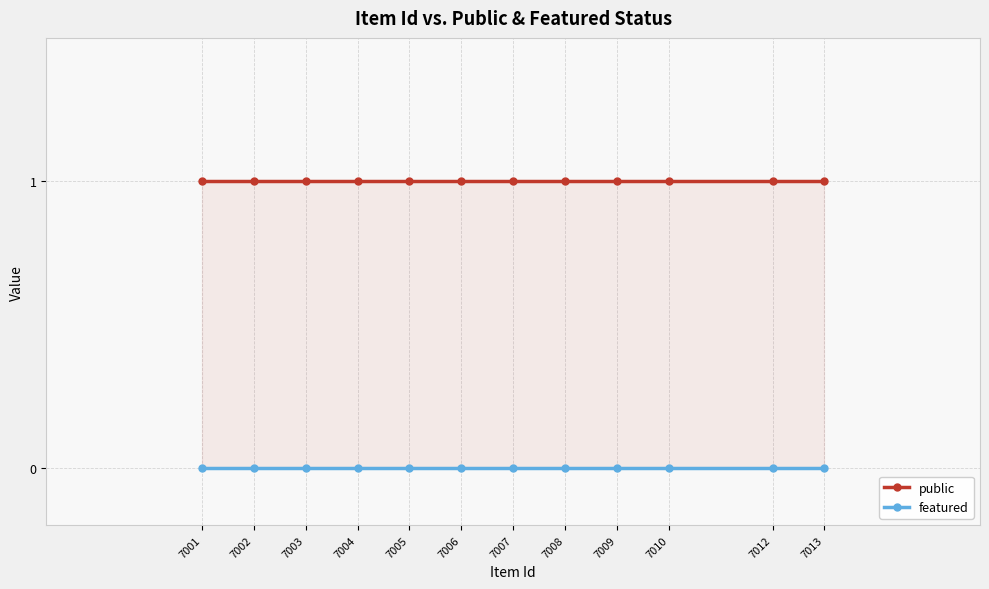

How many series are shown in this chart?

2